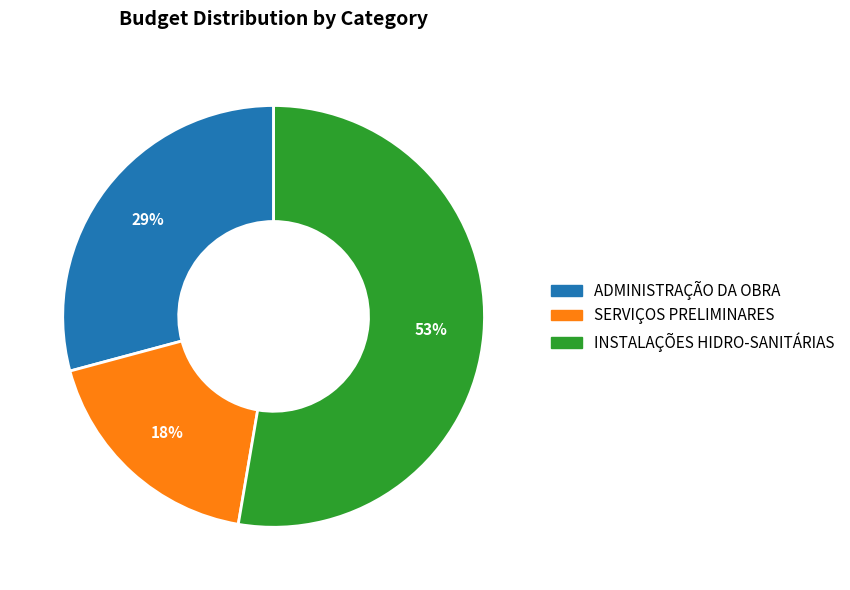

Which category has the smallest portion of the pie?

SERVIÇOS PRELIMINARES